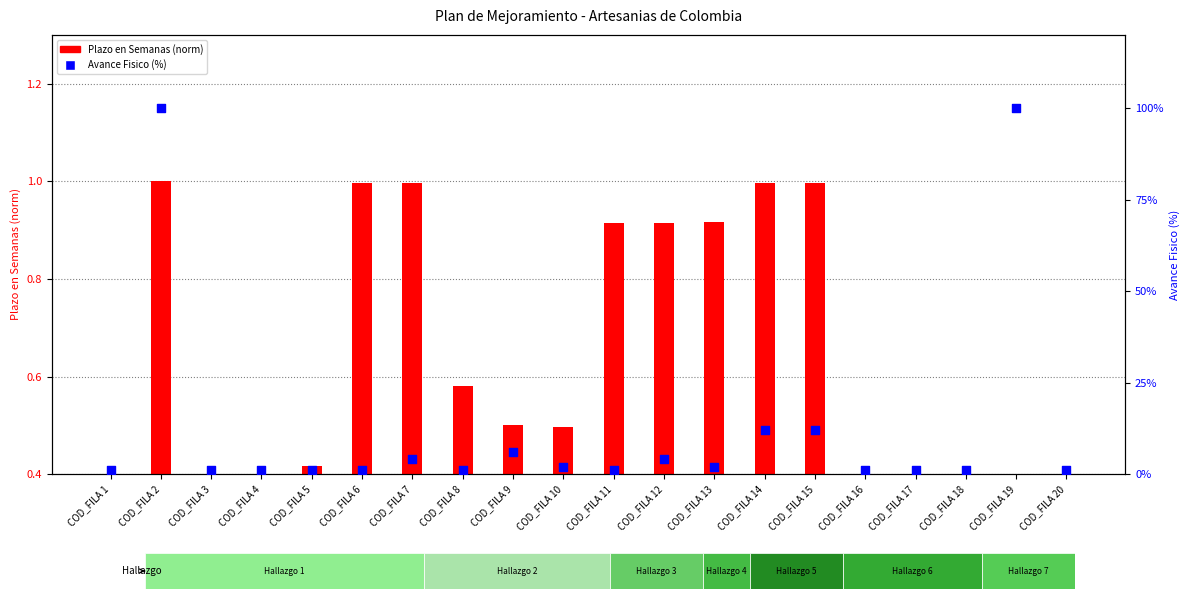

Which series has the largest total across all categories?

Avance Fisico (%)